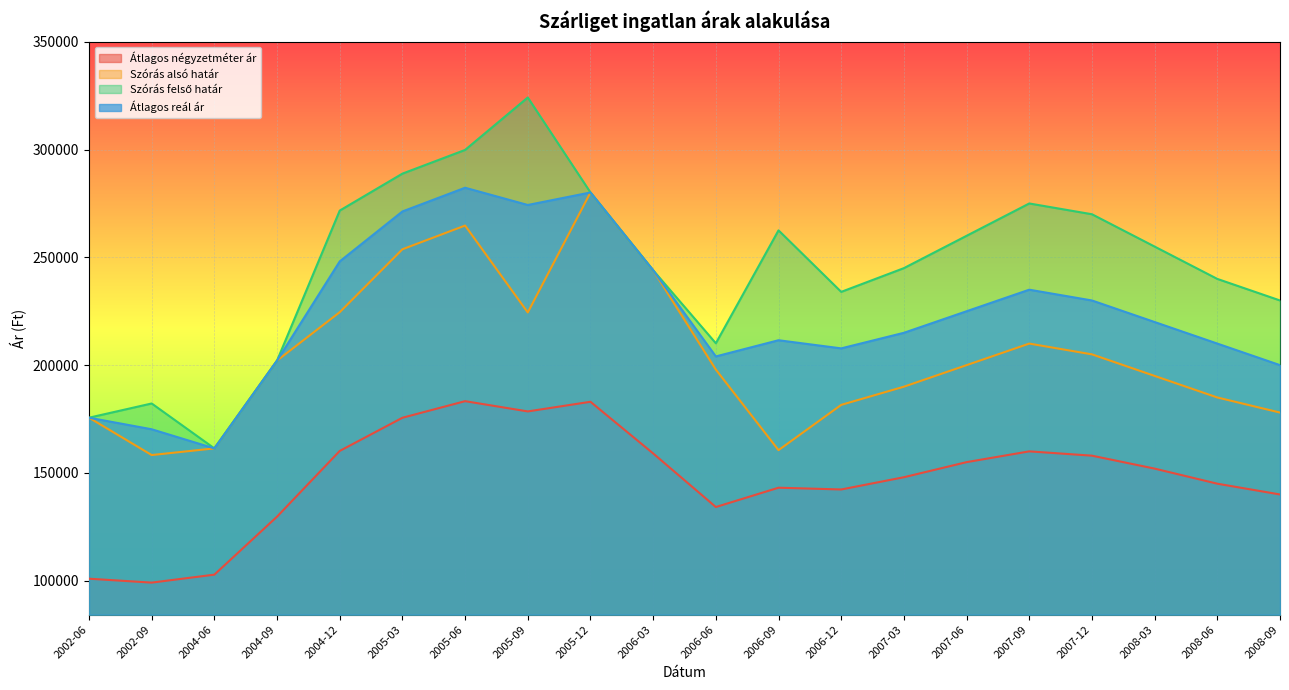

Is it true that Átlagos reál ár equals 37297 at 2004-06?

False